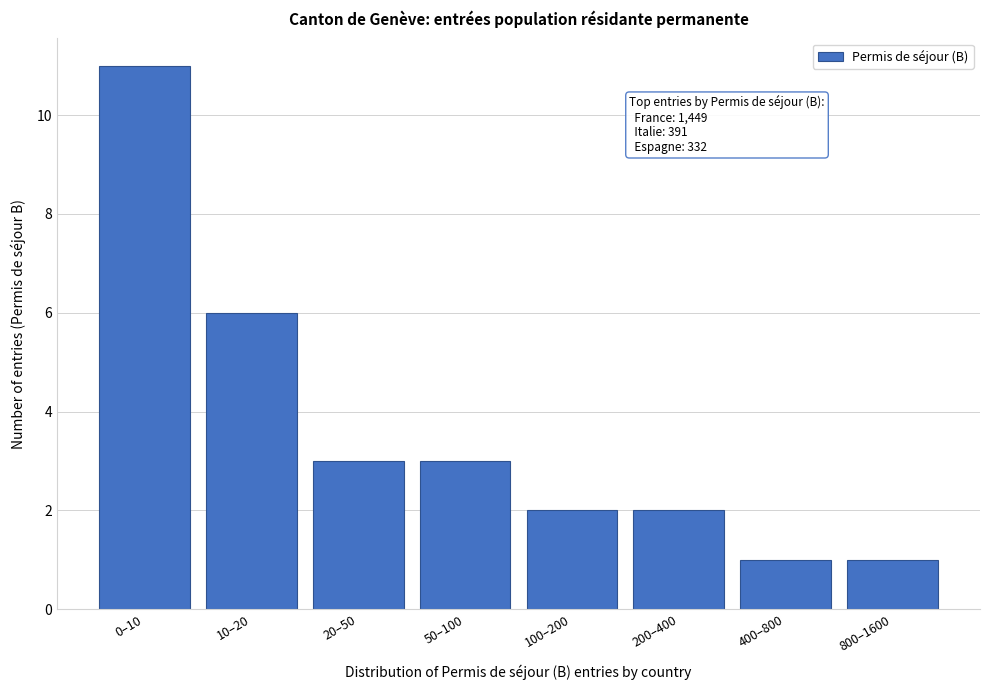

Reading right to left, what are all the values shown in this chart?

800–1600=1	400–800=1	200–400=2	100–200=2	50–100=3	20–50=3	10–20=6	0–10=11